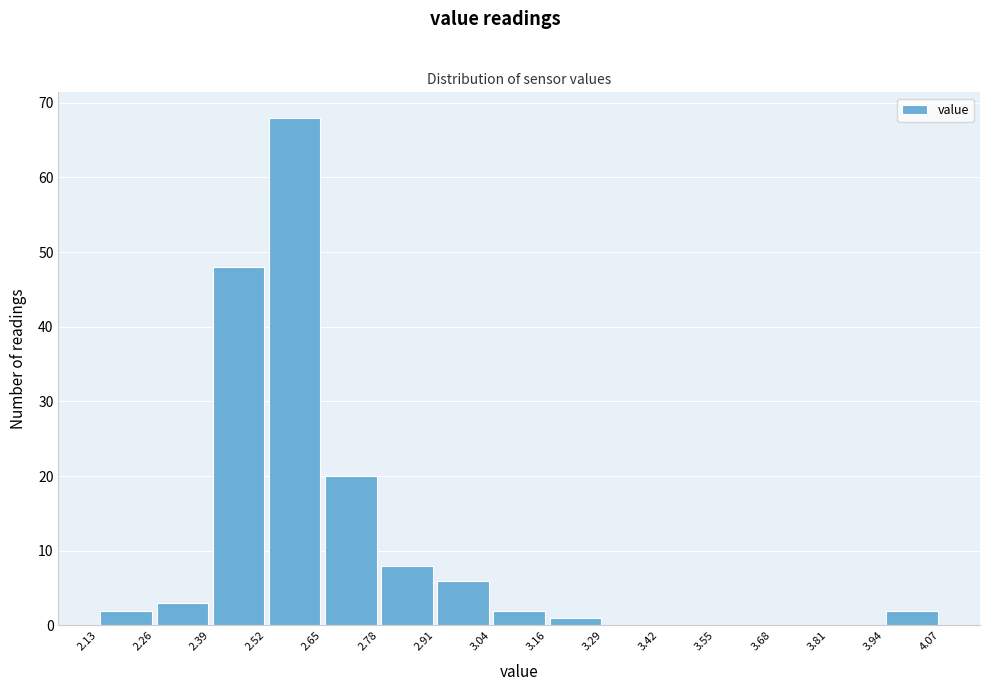

Over which range of the x-axis is the bar tallest?

2.52 to 2.65